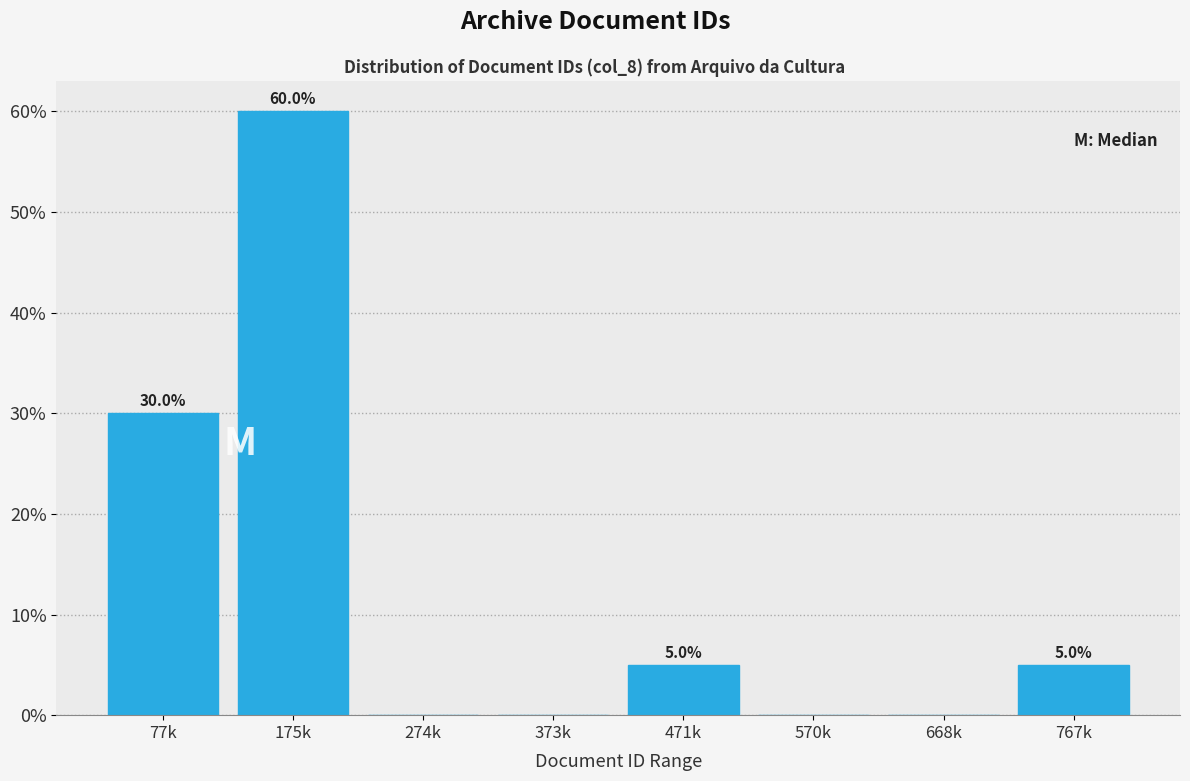

Reading right to left, transcribe all the data shown in this chart.

767k=5	668k=0	570k=0	471k=5	373k=0	274k=0	175k=60	77k=30